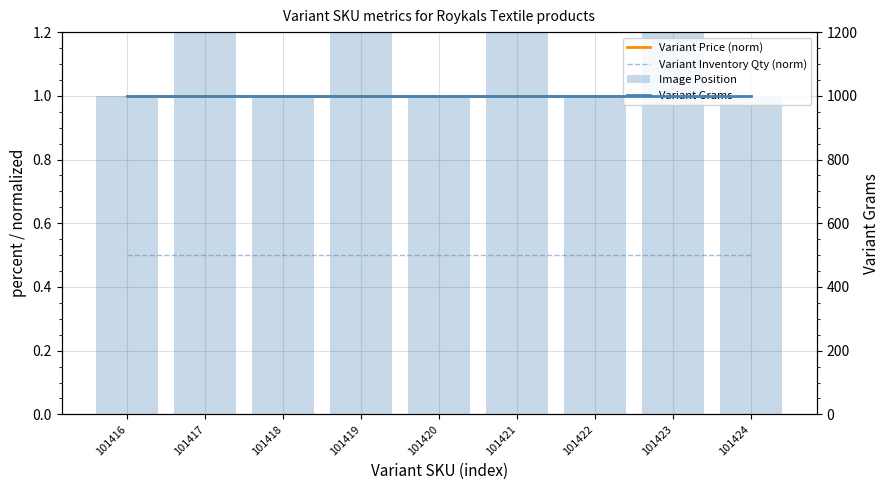

Reading left to right, extract all data points from this chart.

Variant Price (norm): 1.0	1.0	1.0	1.0	1.0	1.0	1.0	1.0	1.0
Variant Inventory Qty (norm): 0.5	0.5	0.5	0.5	0.5	0.5	0.5	0.5	0.5
Image Position: 1.0	2.0	1.0	2.0	1.0	2.0	1.0	2.0	1.0
Variant Grams: 1000.0	1000.0	1000.0	1000.0	1000.0	1000.0	1000.0	1000.0	1000.0